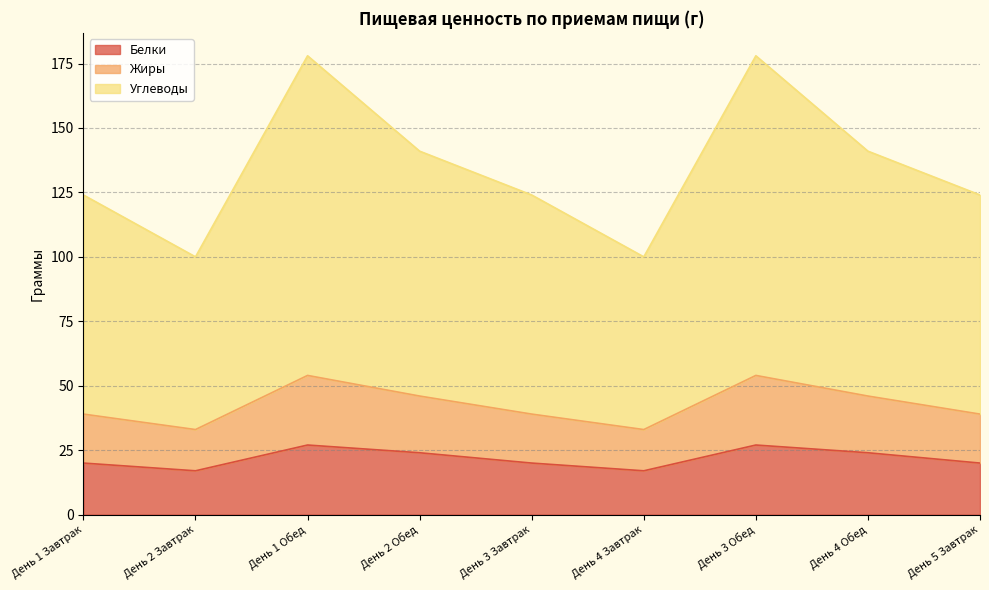

Where is Белки nearest to the value 22?

День 1 Завтрак